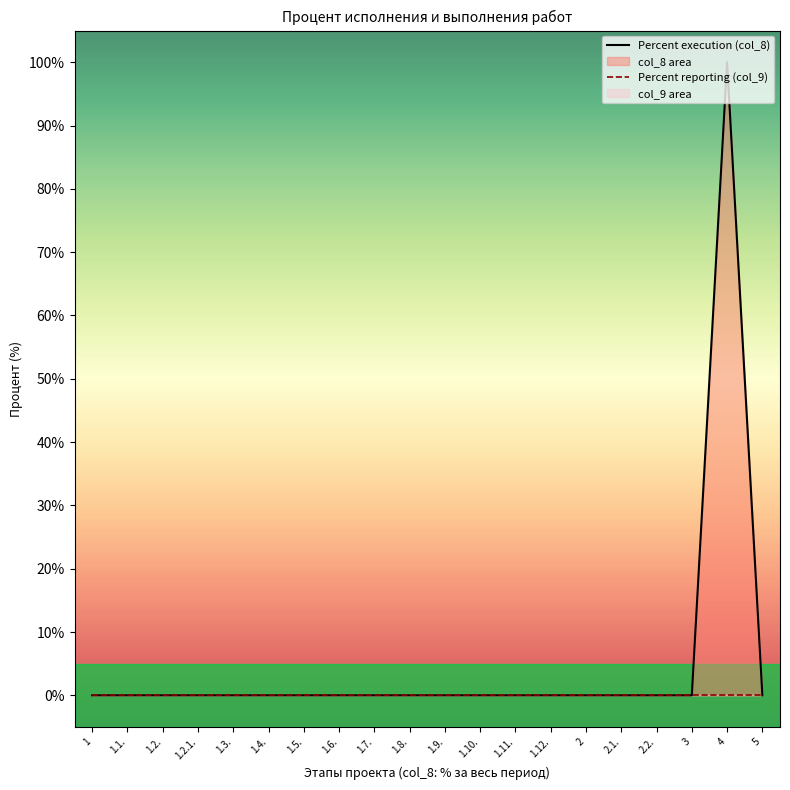

True or false: Percent execution (col_8) has a value of -65 at 1.4..

False